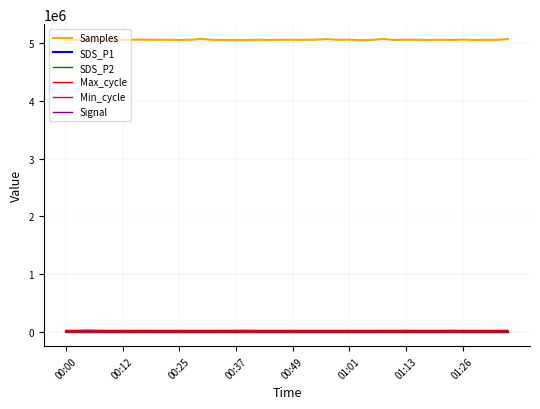

True or false: Samples has more than 2 interior local peaks.

True